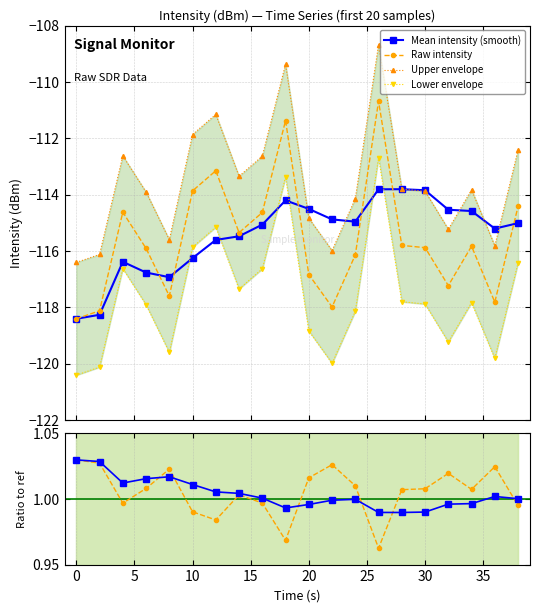

Count the number of categories in the chart.

20